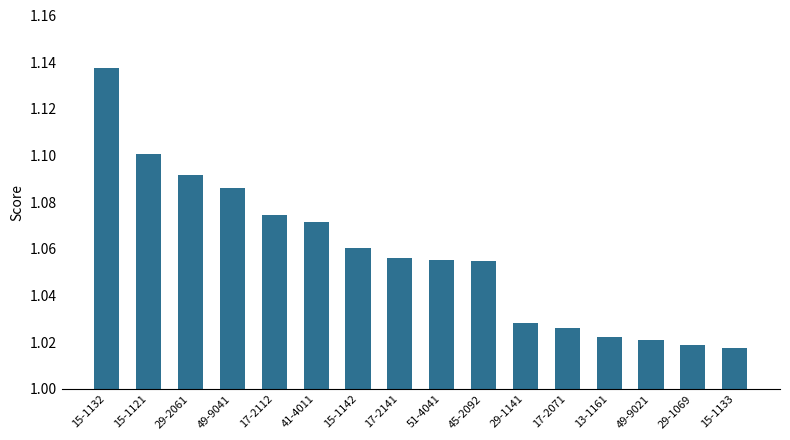

How many bars are there in total?

16